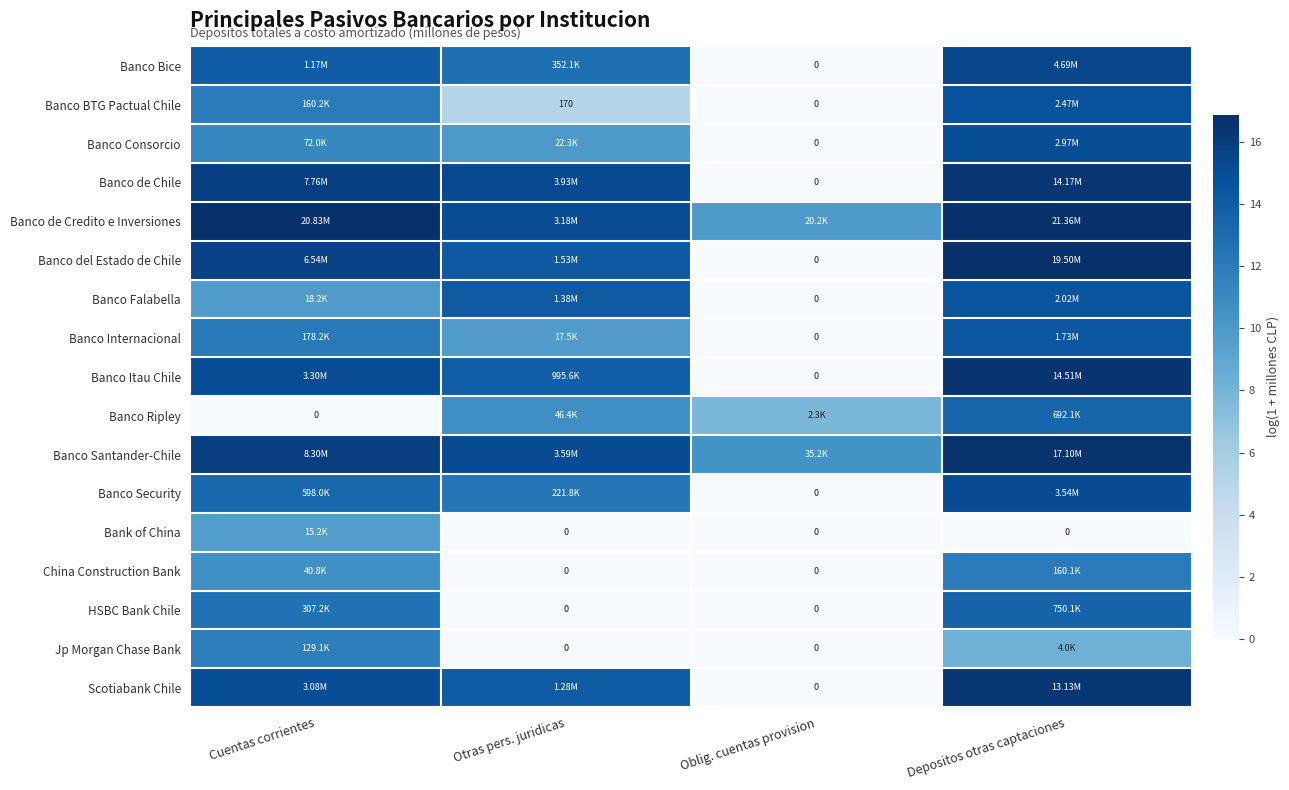

How many series are shown in this chart?

17